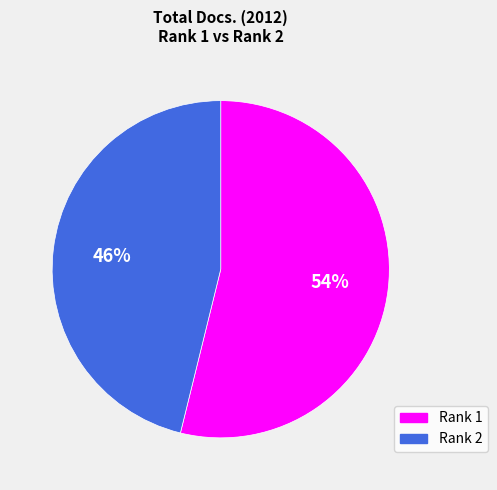

To the nearest percent, what percentage of the pie is Rank 2?

46%